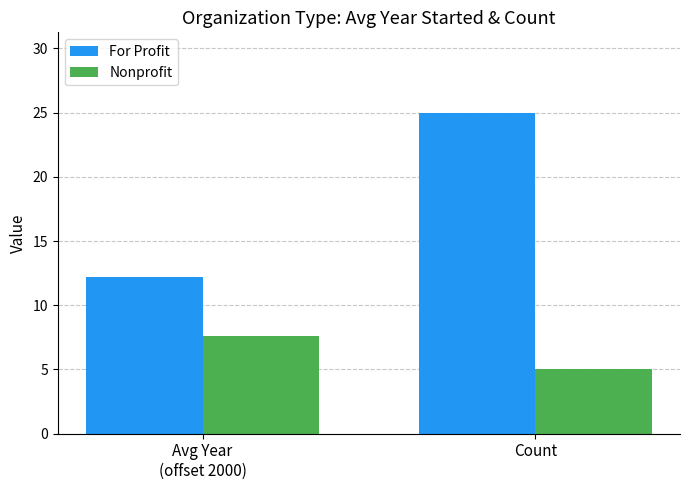

What is the label of the 1st bar from the left?

Avg Year
(offset 2000)